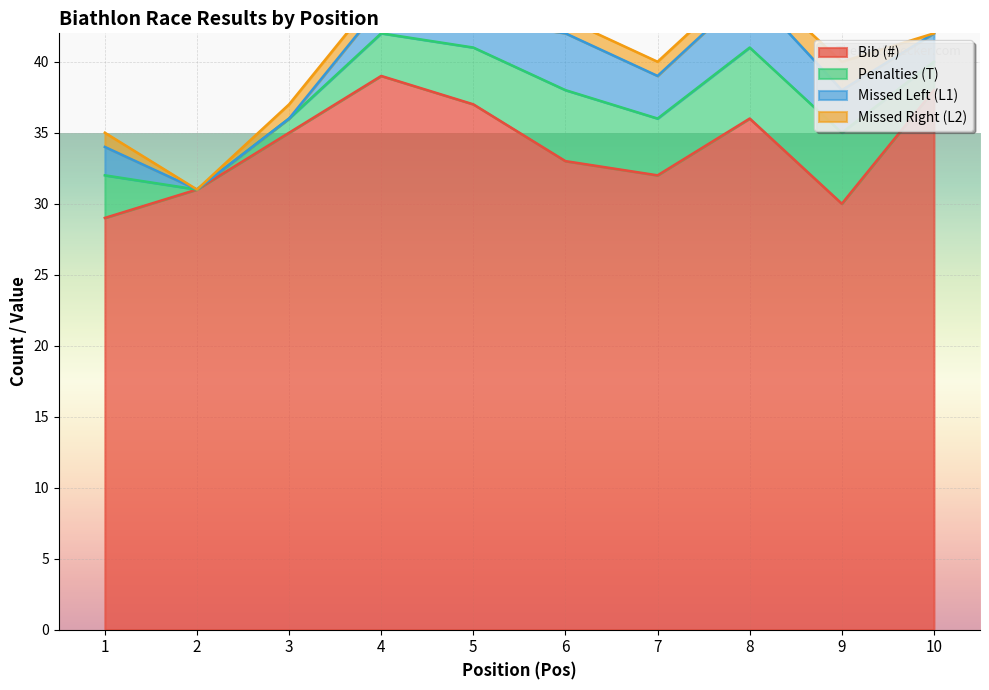

What is the difference between the highest and lowest values at 4?

38